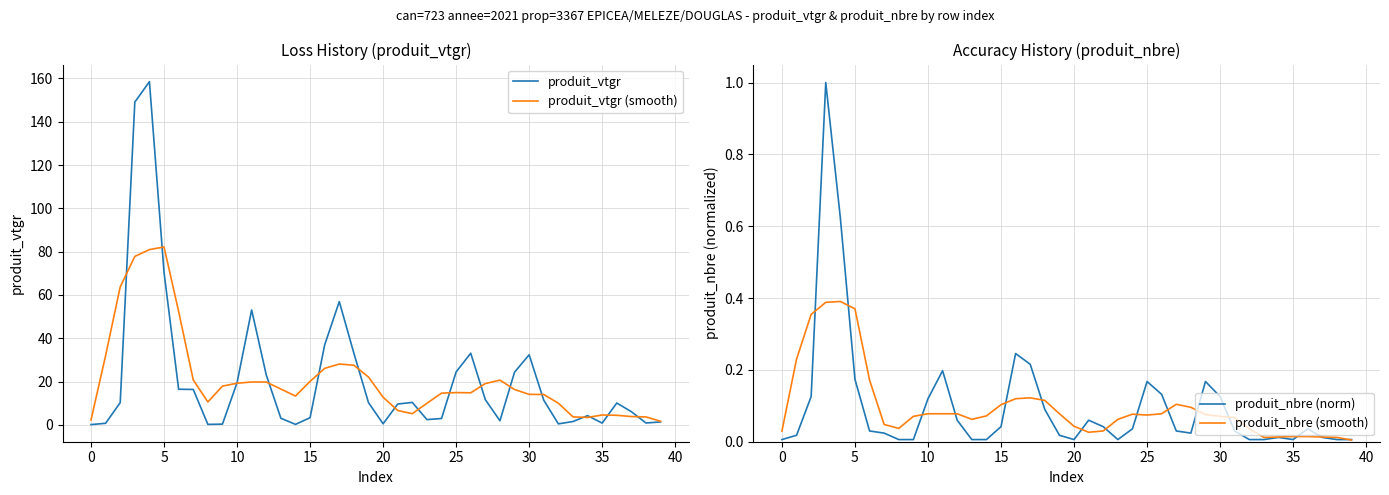

What is the label of the 4th point from the right?

36